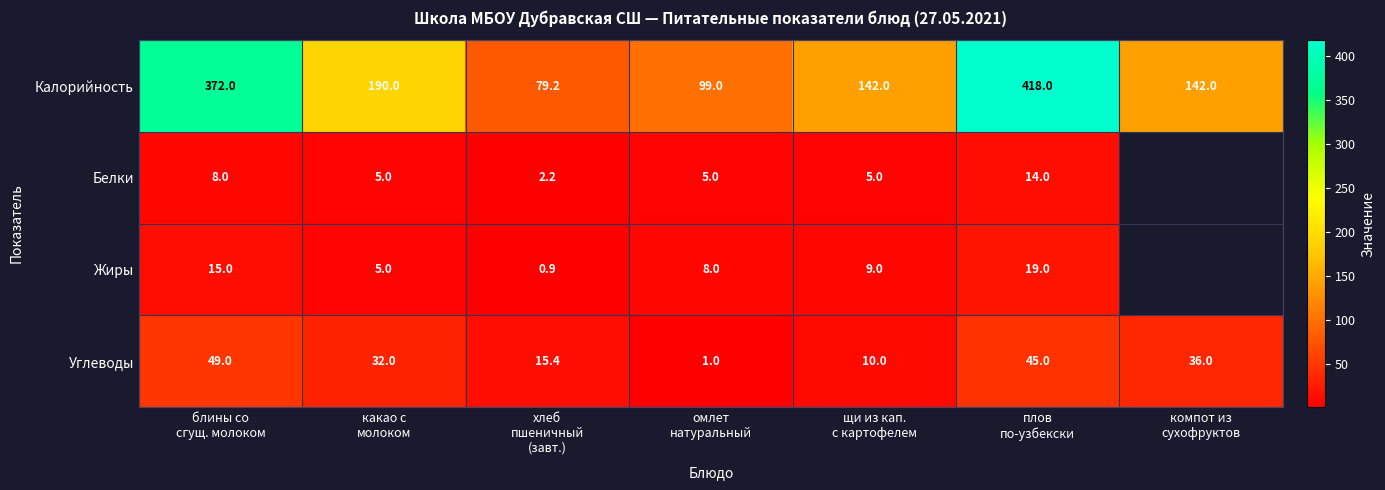

Between щи из кап.
с картофелем and плов
по-узбекски, which series saw the biggest shift?

Калорийность